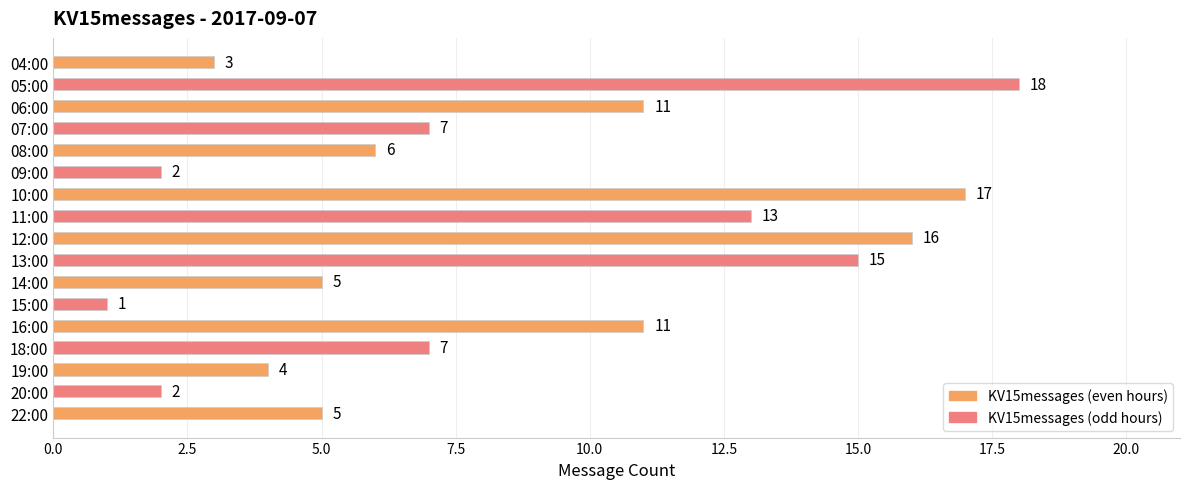

How many data points does each series have?

17